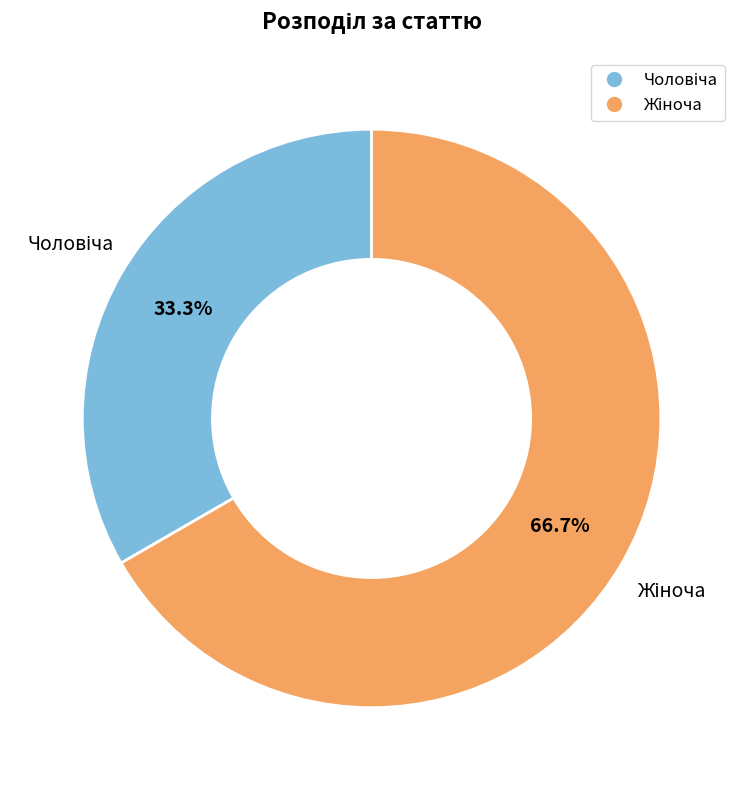

Is there any slice that represents more than half of the pie?

Yes